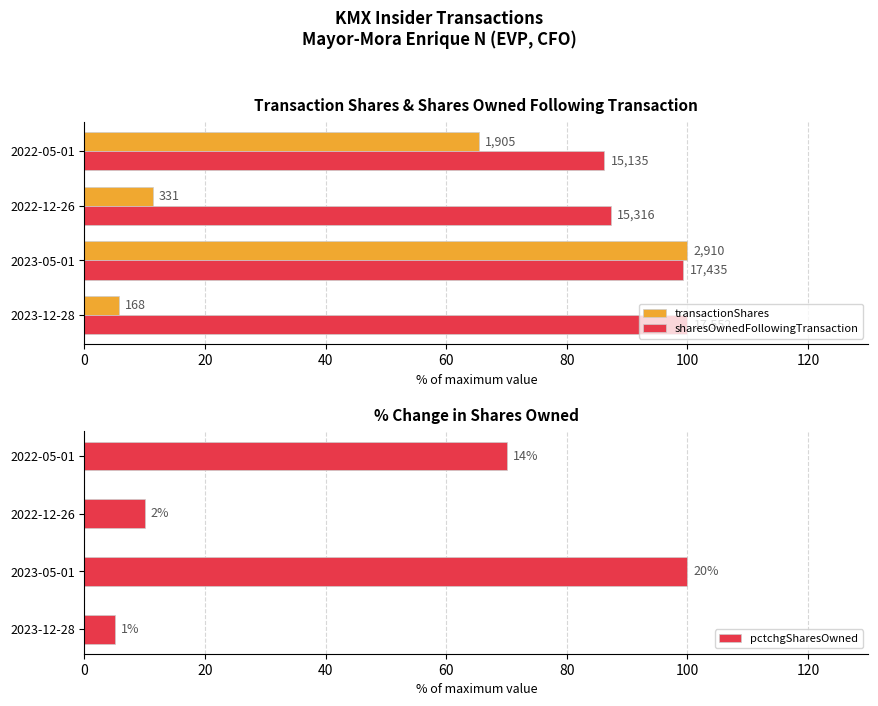

How many categories are shown in the chart?

4